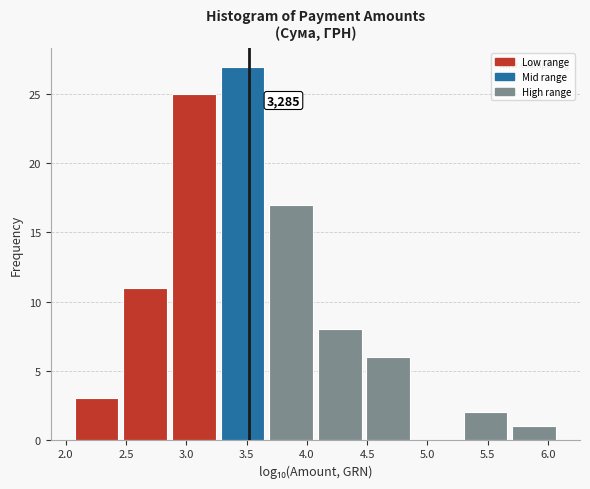

Which range on the x-axis has the tallest bar?

3.25 to 3.65